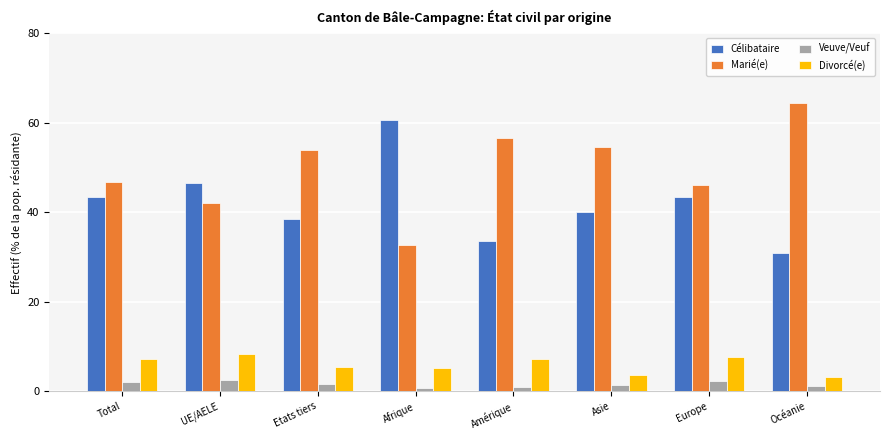

What is the value of the Marié(e) bar at the 7th from the left?

46.1